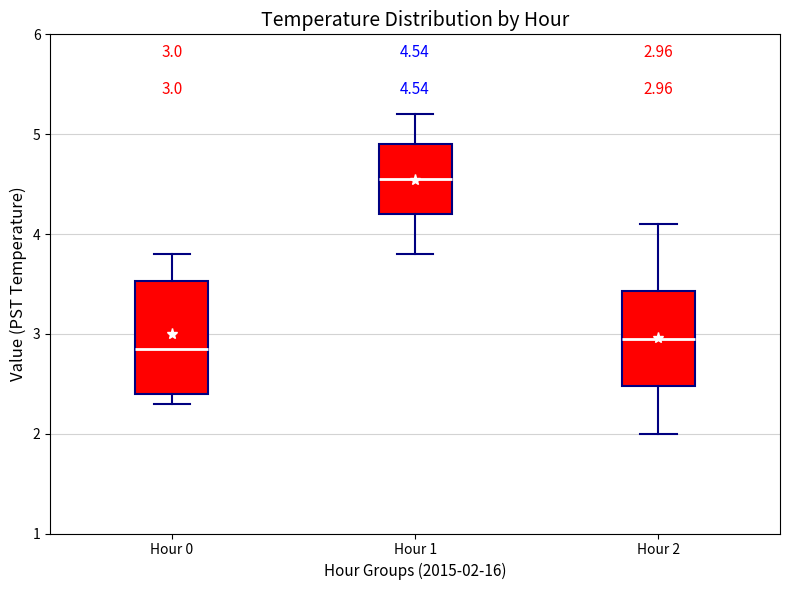

Which box's median line is the lowest?

Hour 0